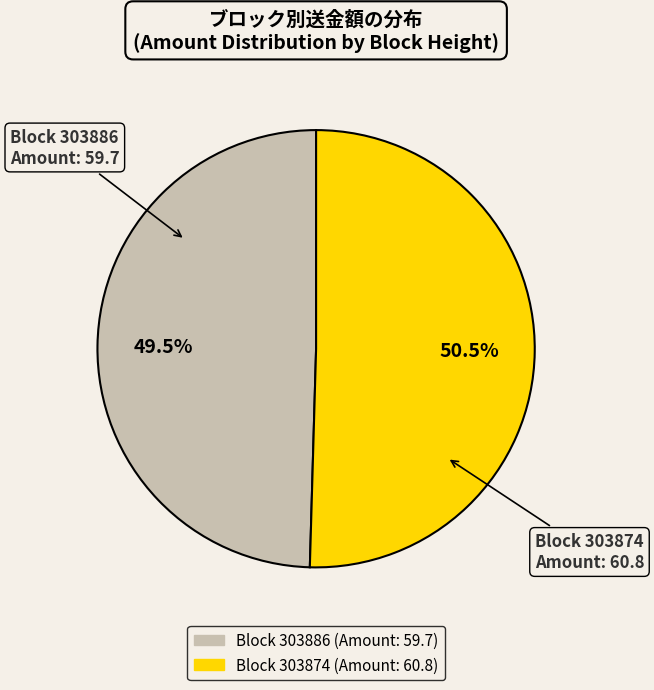

Is there any slice that represents more than half of the pie?

Yes